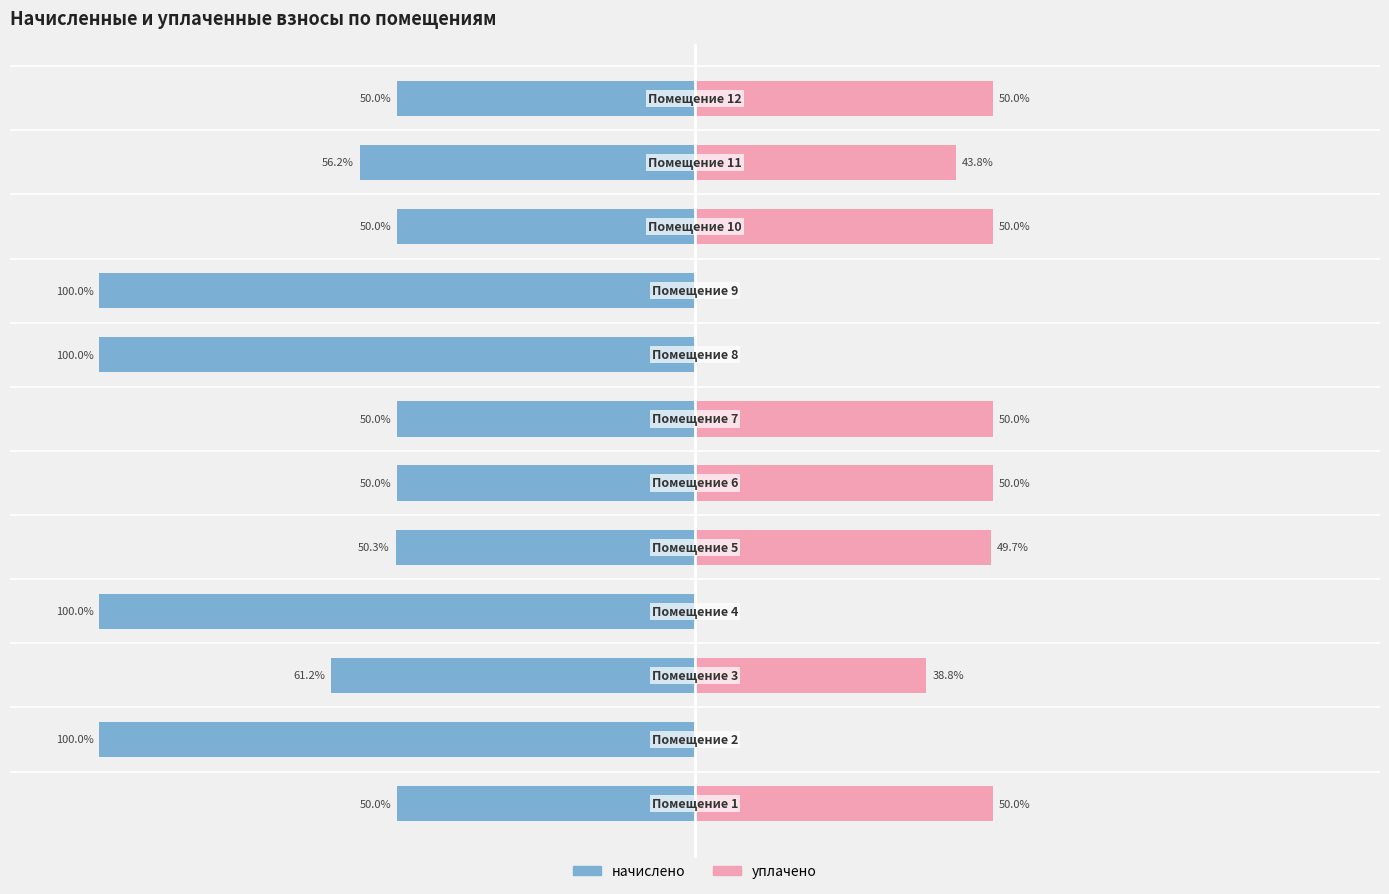

Rank the series by their maximum value, from highest to lowest.

уплачено, начислено